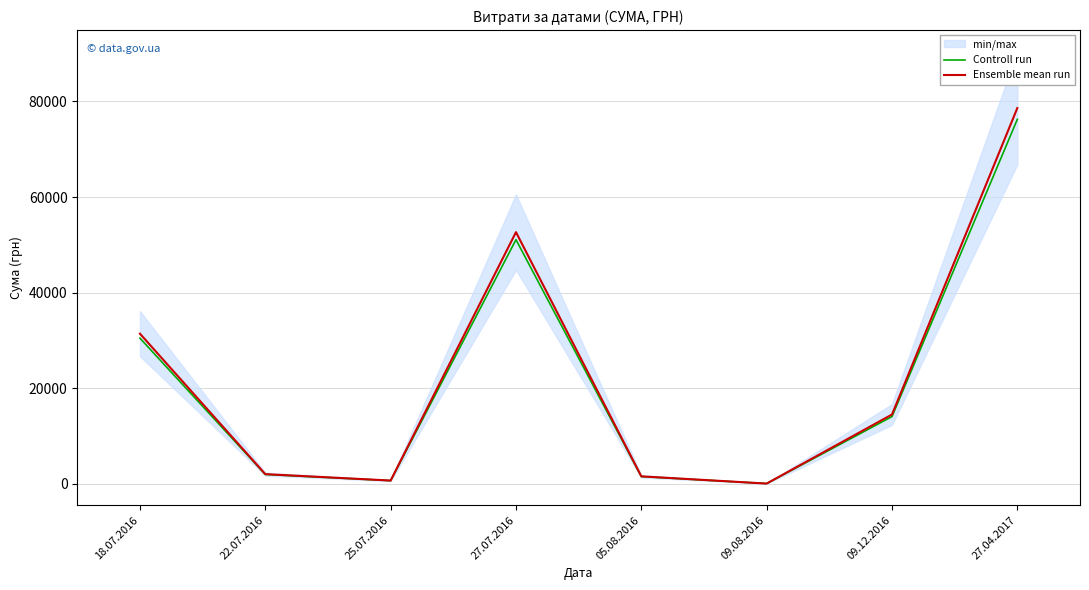

What is the spread (max minus min) of values at 05.08.2016?

47.9